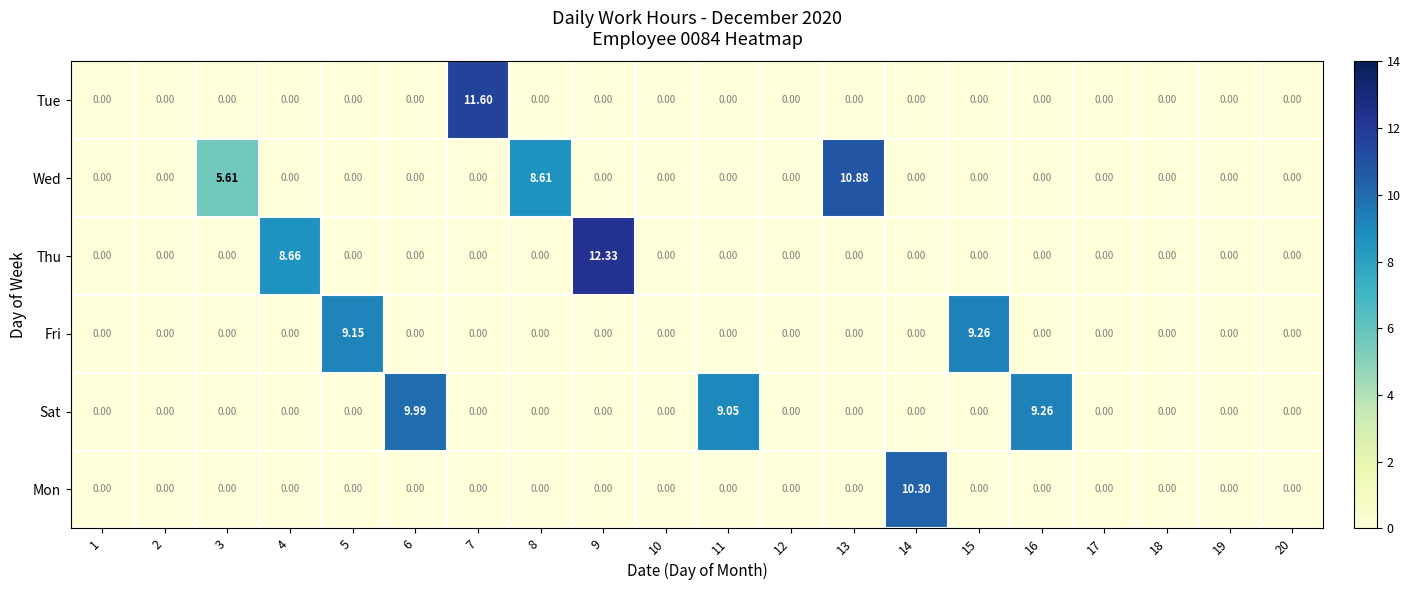

Which series has the widest spread of values?

Thu